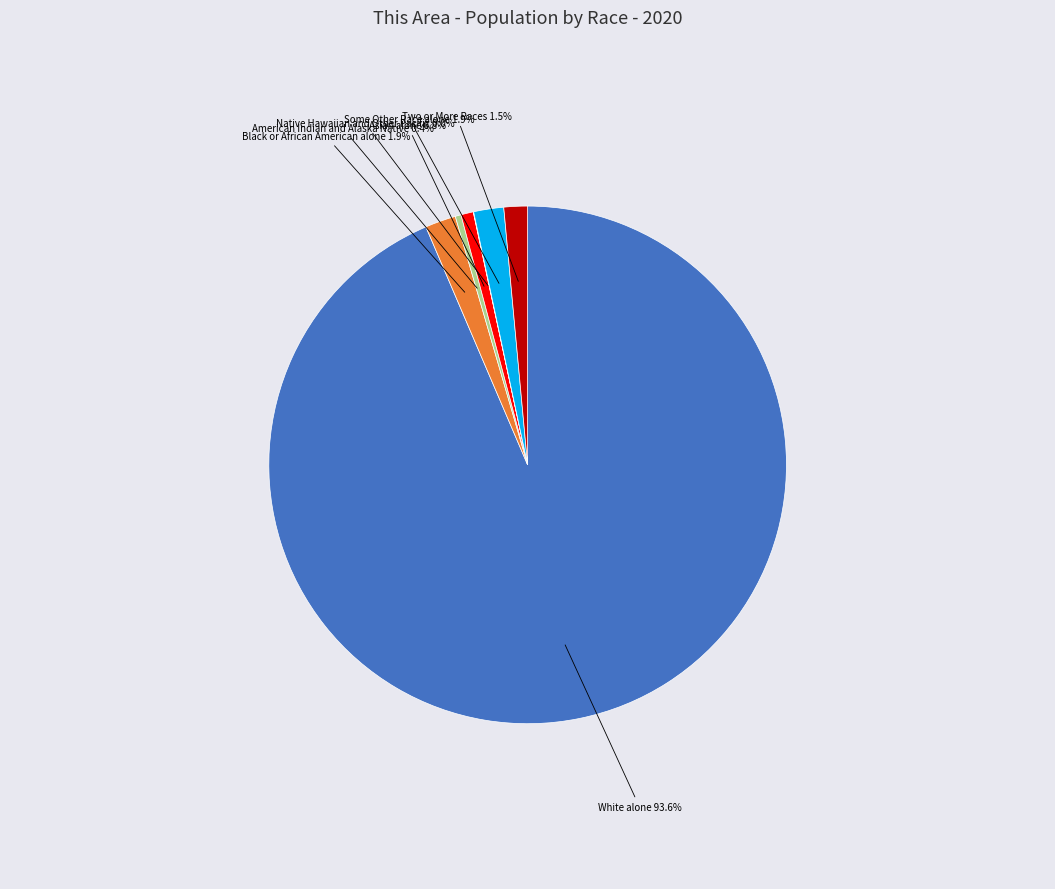

Approximately how many times larger is the value at Black or African American alone compared to American Indian and Alaska Native?

5.3